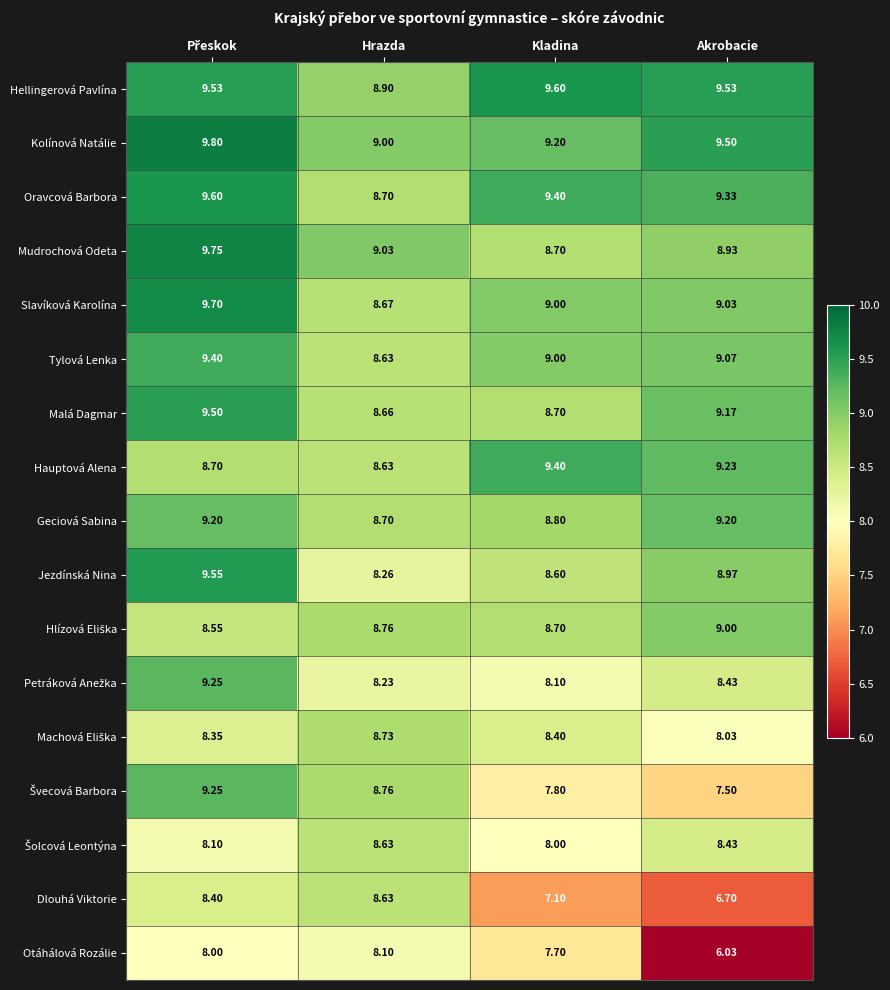

Which series has the largest total across all categories?

Hellingerová Pavlína